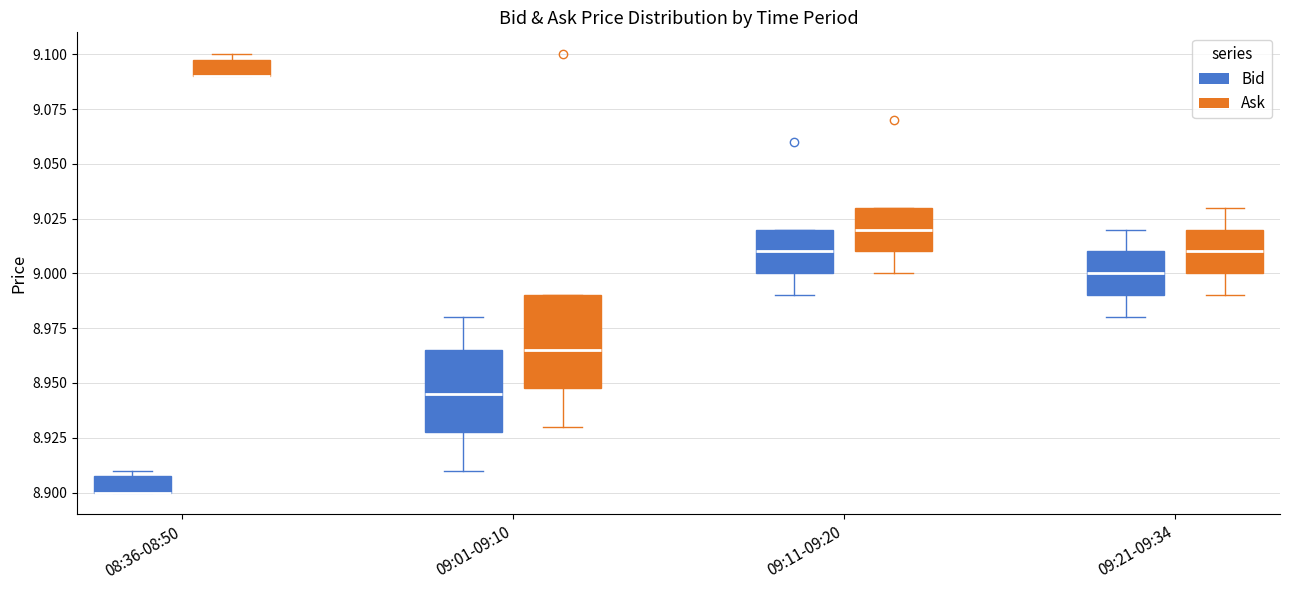

Where is the lower edge of the box for 08:36-08:50 (Ask) on the y-axis? The values are not printed on the chart, so give them approximately, as read against the axis.

9.090